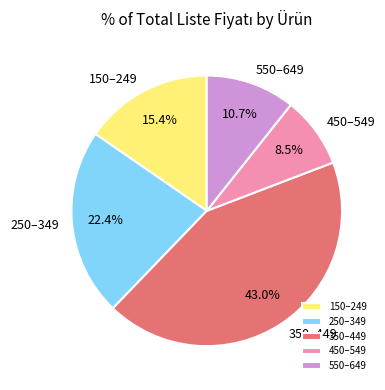

How many segments does this pie chart have?

5